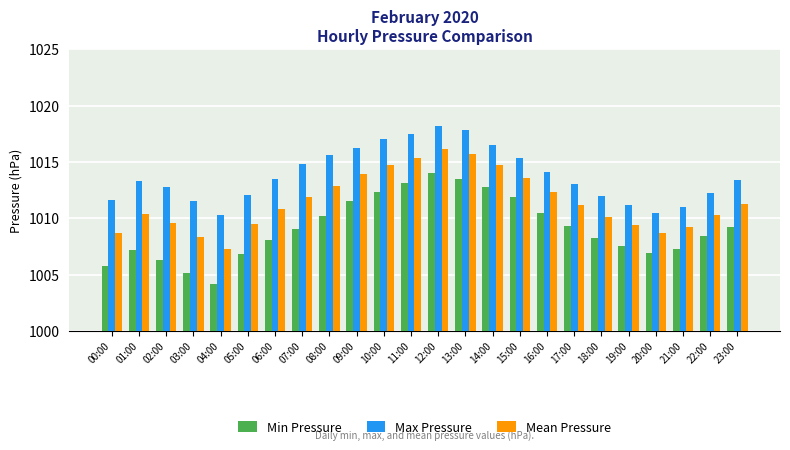

List the series in order of their overall mean, lowest first.

Min Pressure, Mean Pressure, Max Pressure